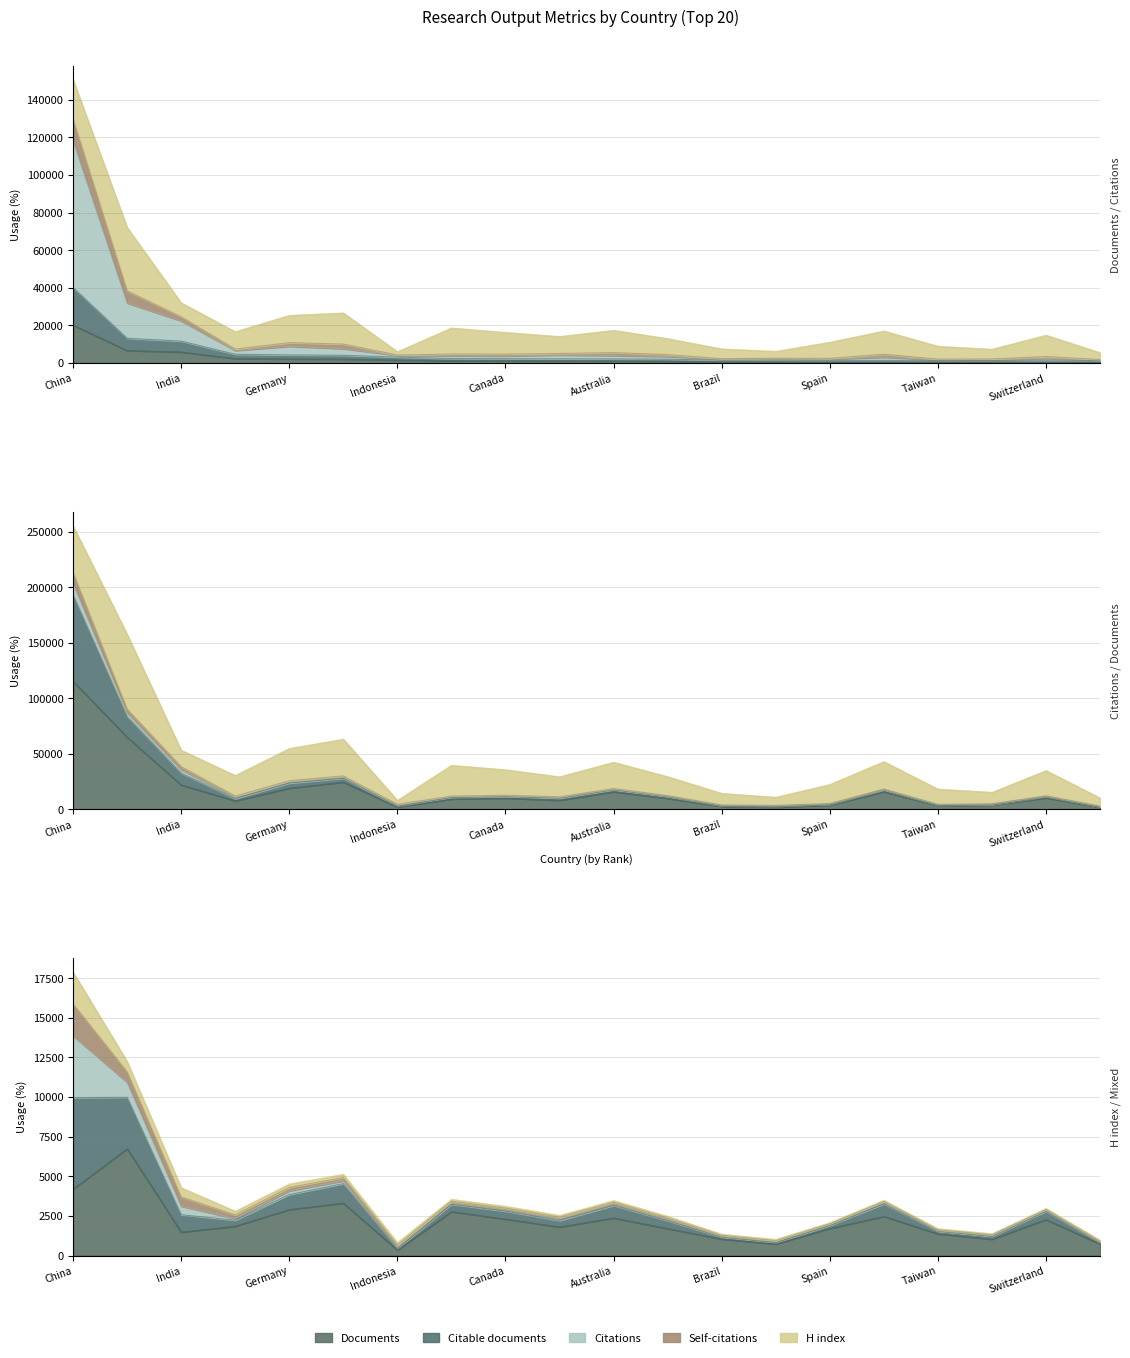

At which category is the sum across all series the highest?

China